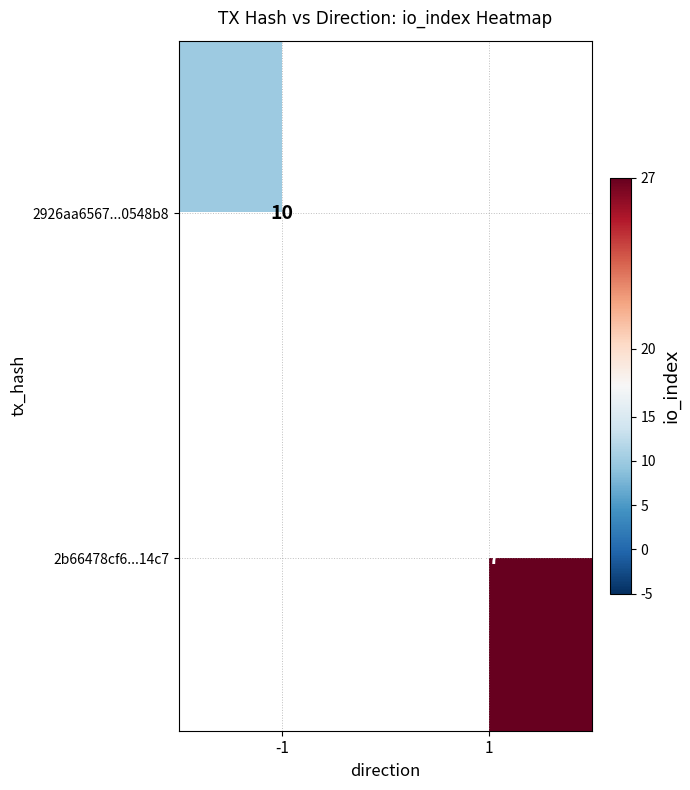

The 2b66478cf6...14c7 series shows 38.6 at 1. True or false?

False